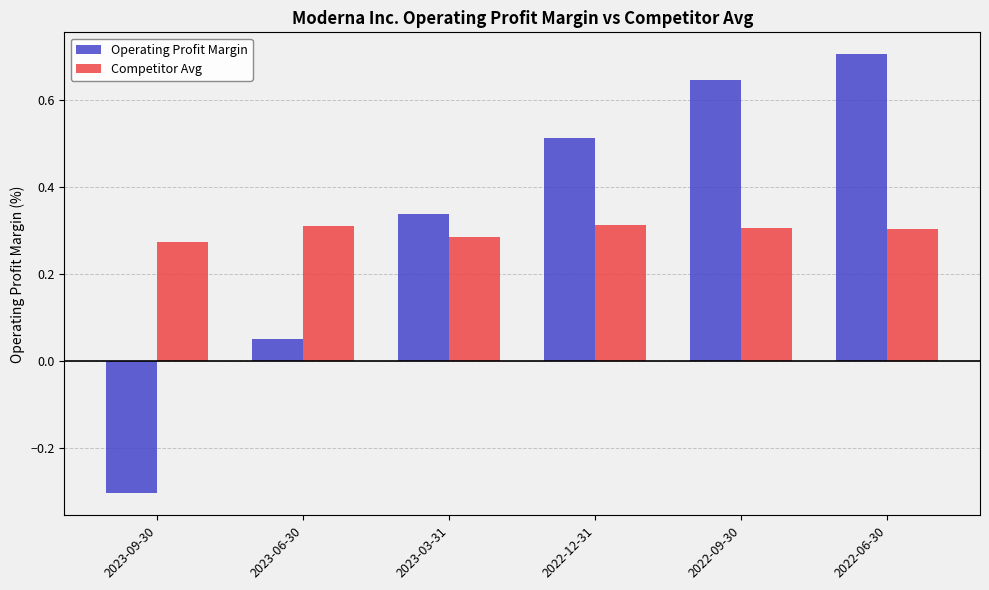

Rank the series by their maximum value, from highest to lowest.

Operating Profit Margin, Competitor Avg